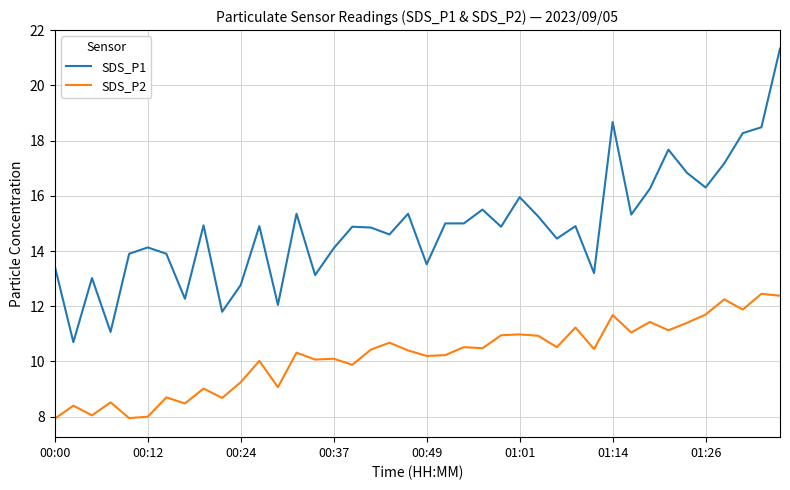

How many categories are shown in the chart?

40